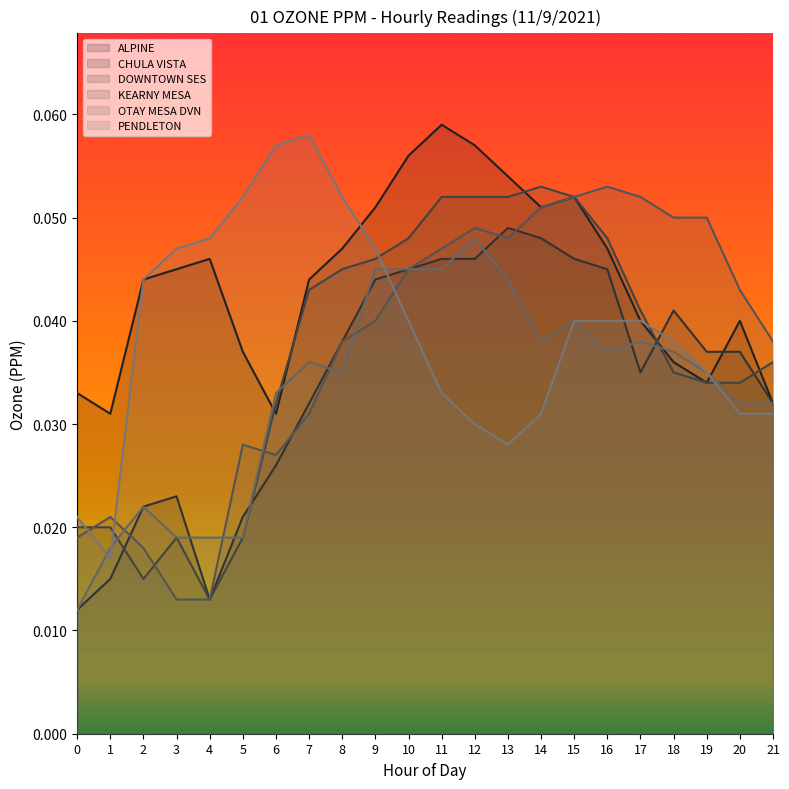

Is it true that DOWNTOWN SES equals 0.0 at 5?

False